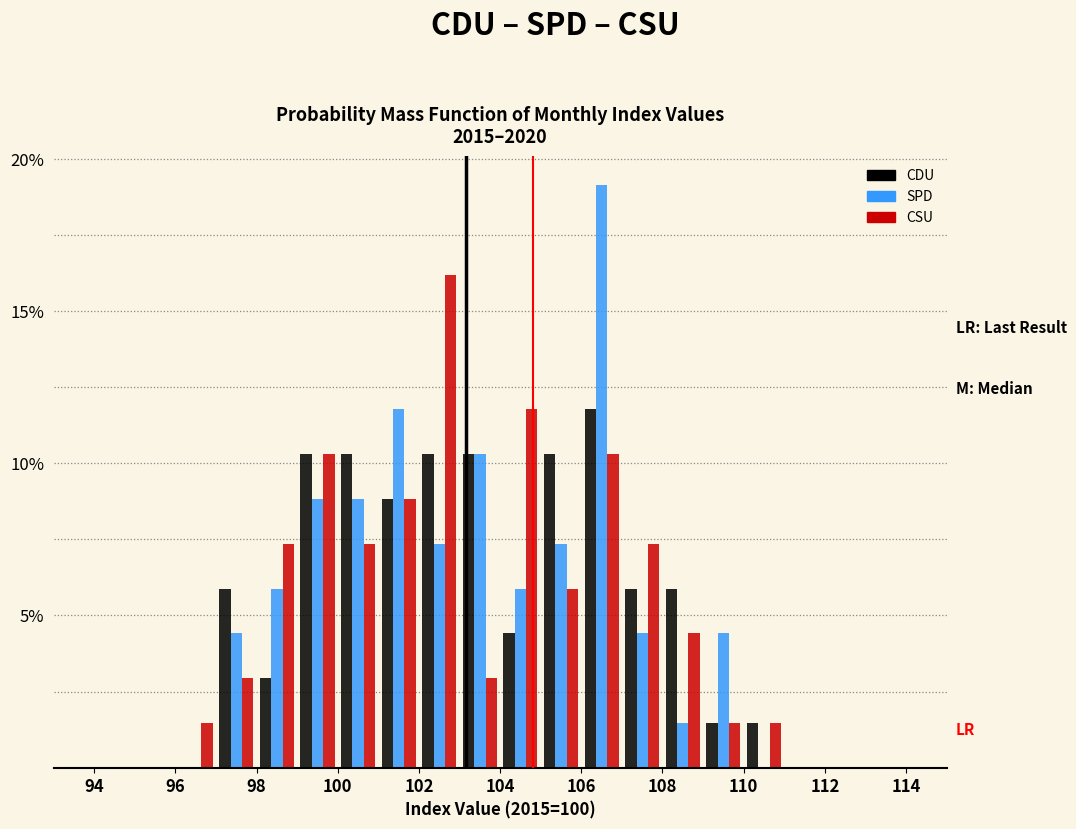

In the CDU series, which range on the x-axis has the tallest bar?

106 to 107